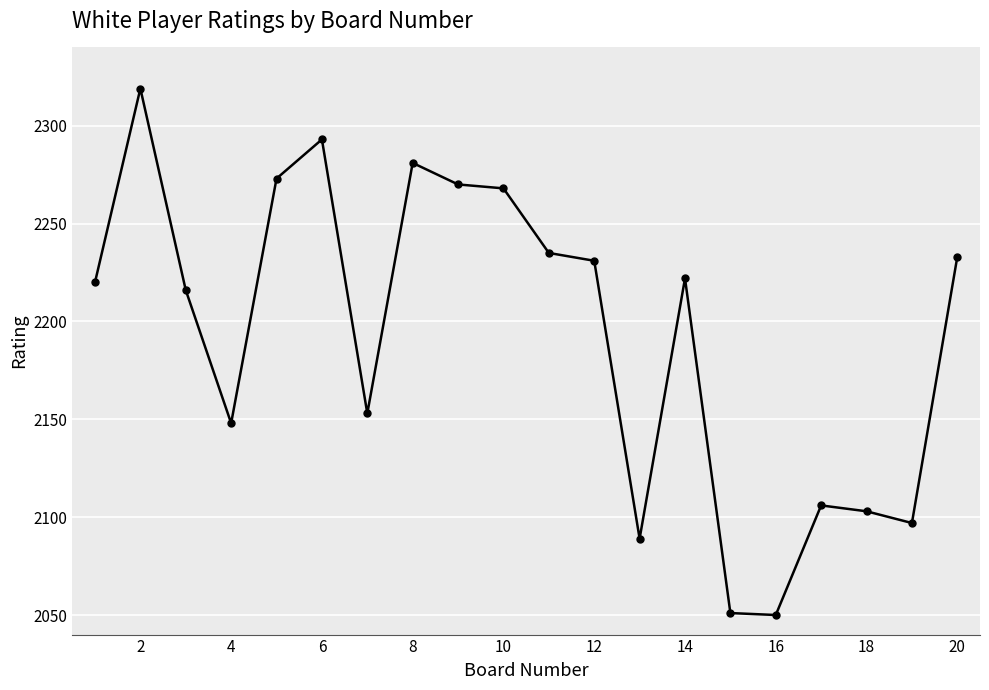

What is the difference between the second highest and minimum values?

243